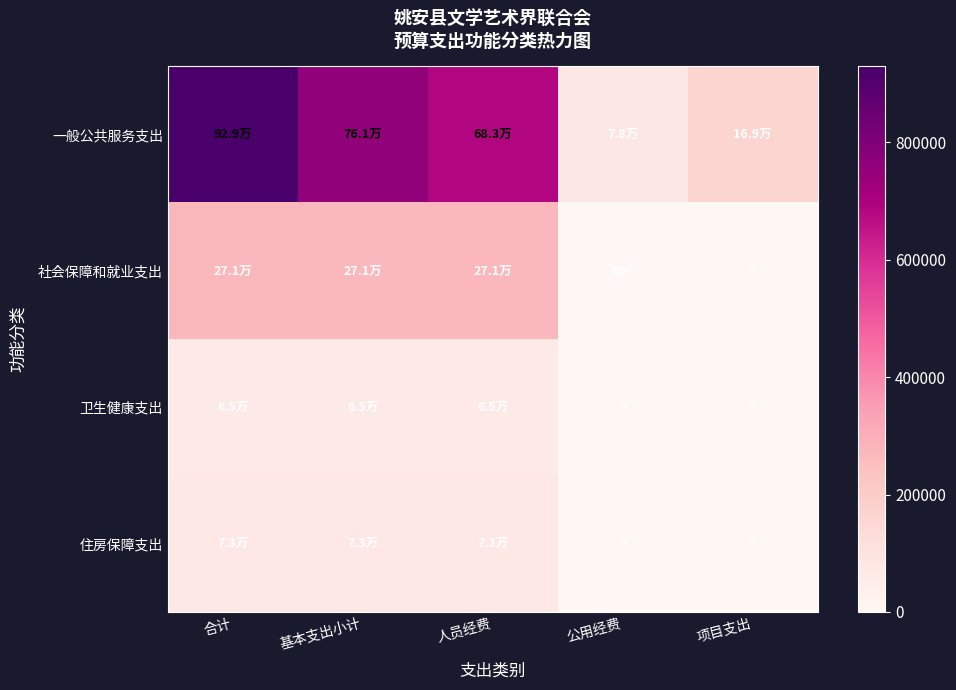

Is it true that 社会保障和就业支出 equals 271400.0 at 合计?

True